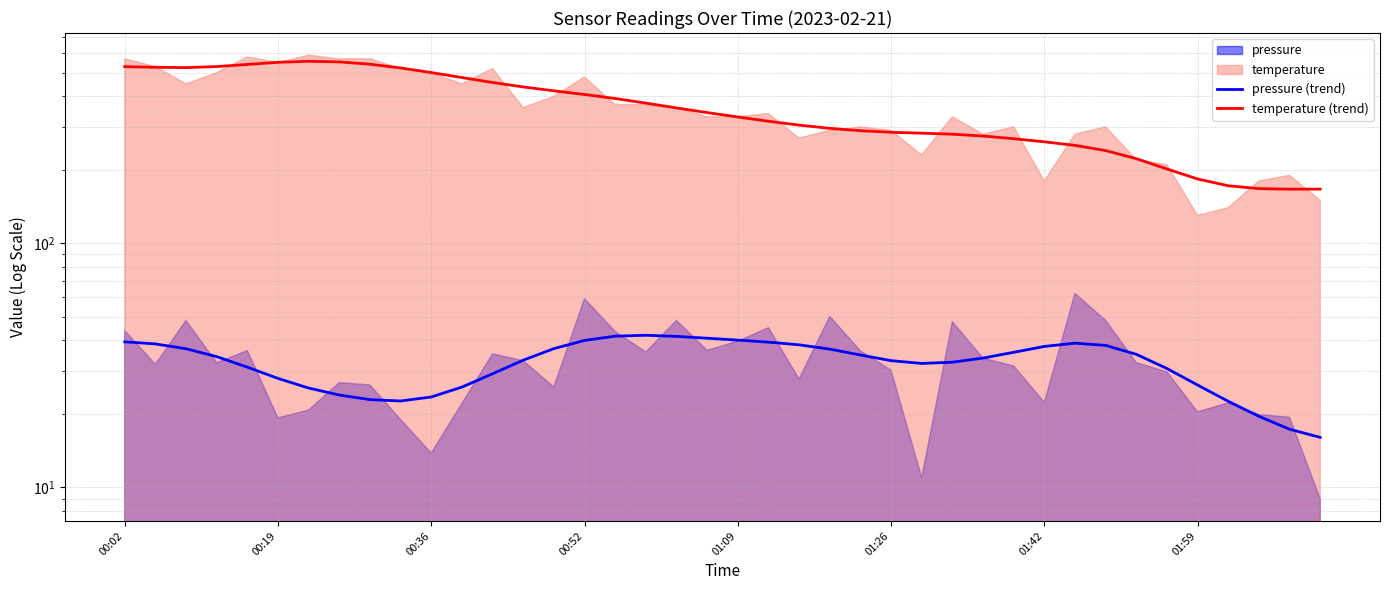

What is the label of the 4th point from the left?

00:52